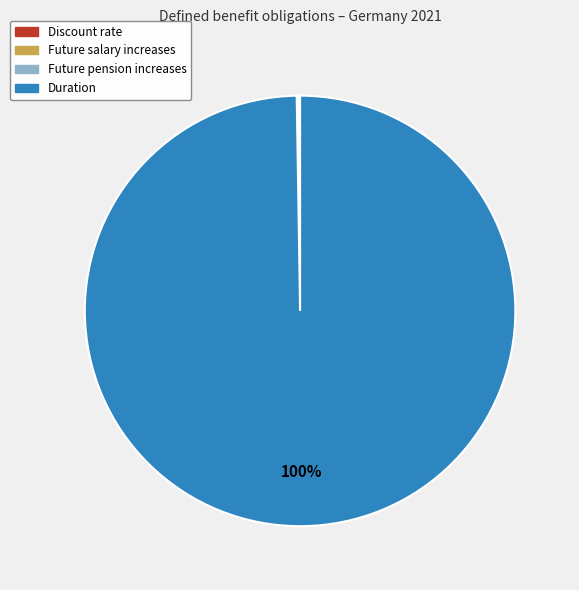

What percentage is the Duration slice, to the nearest percent?

100%